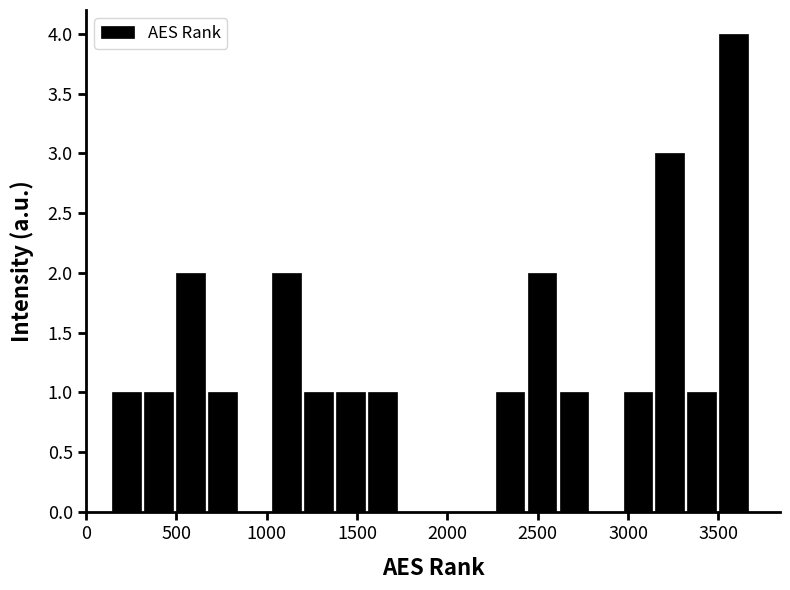

Around what value on the x-axis is the tallest bar? Give the approximate position of its centre, as read against the axis.

3600